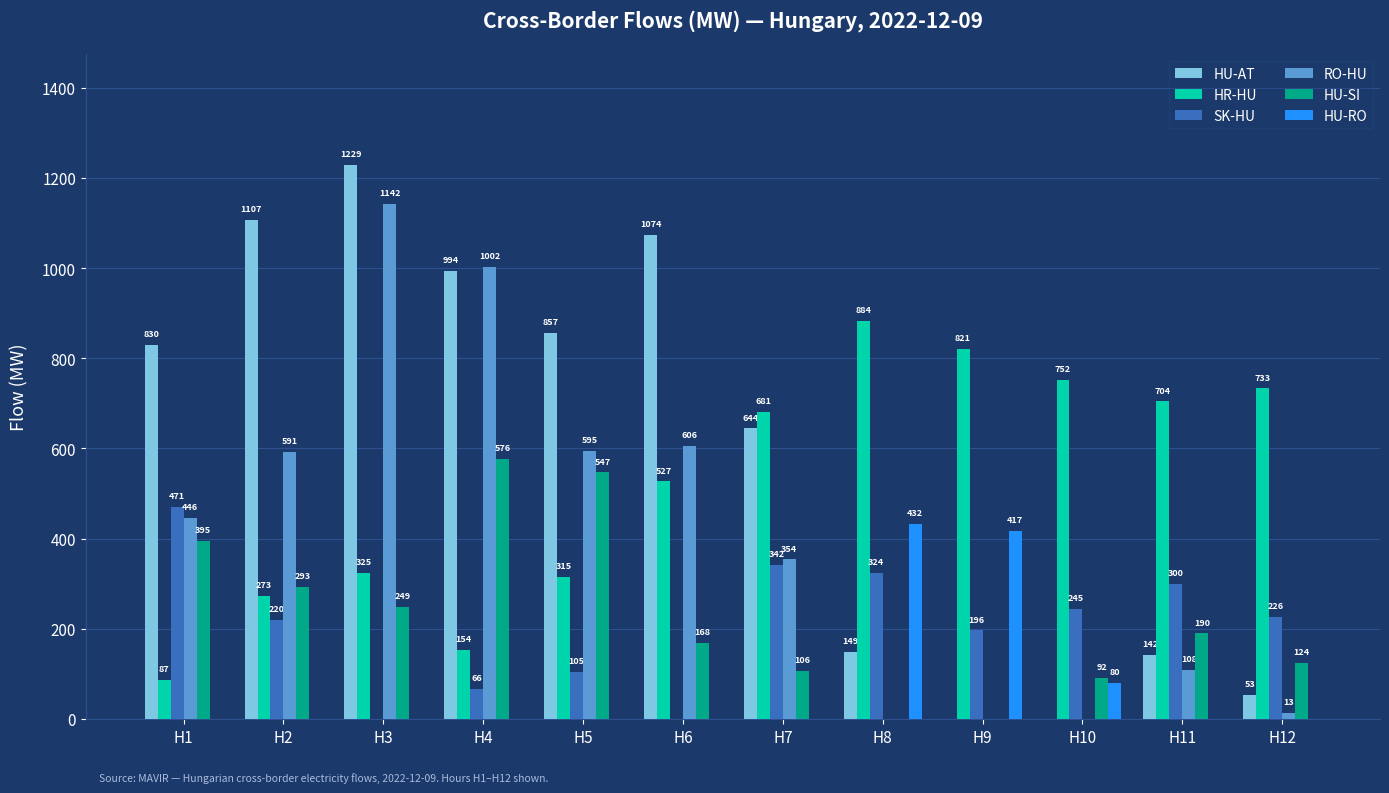

Which series changed the most between H1 and H7?

HR-HU